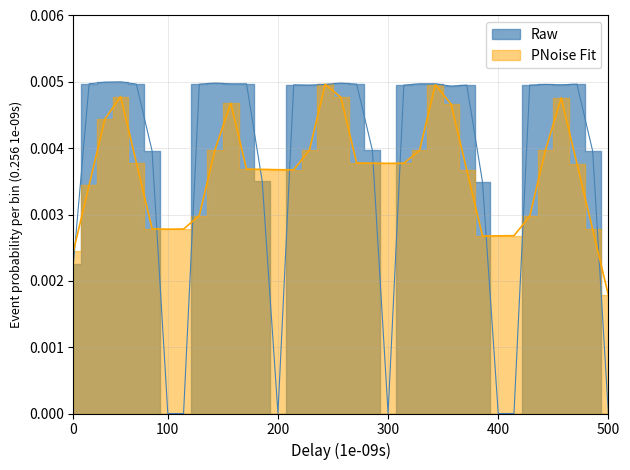

True or false: the data shows -0.0 at 500.

False